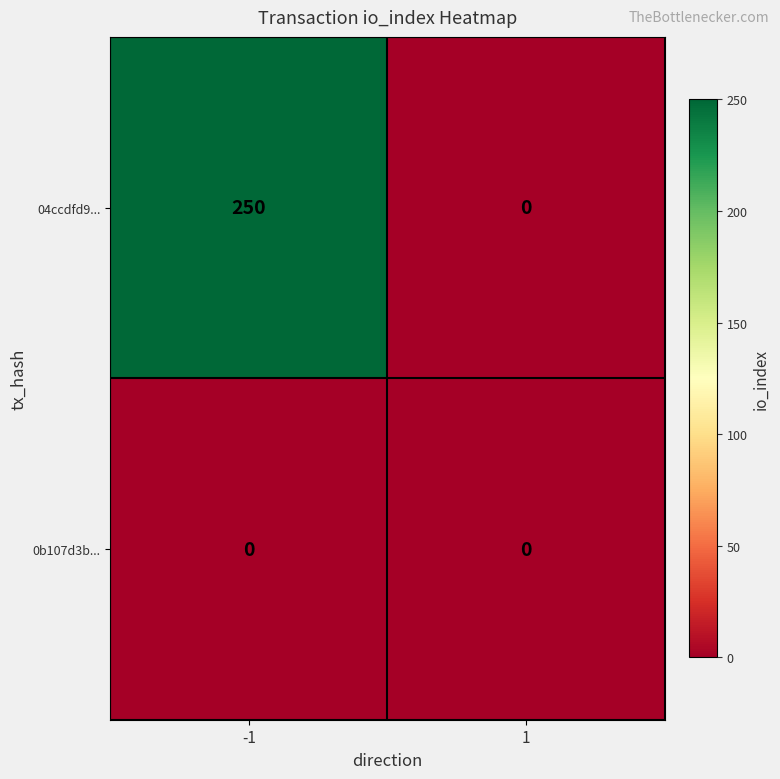

At how many categories does at least one series exceed 98?

1